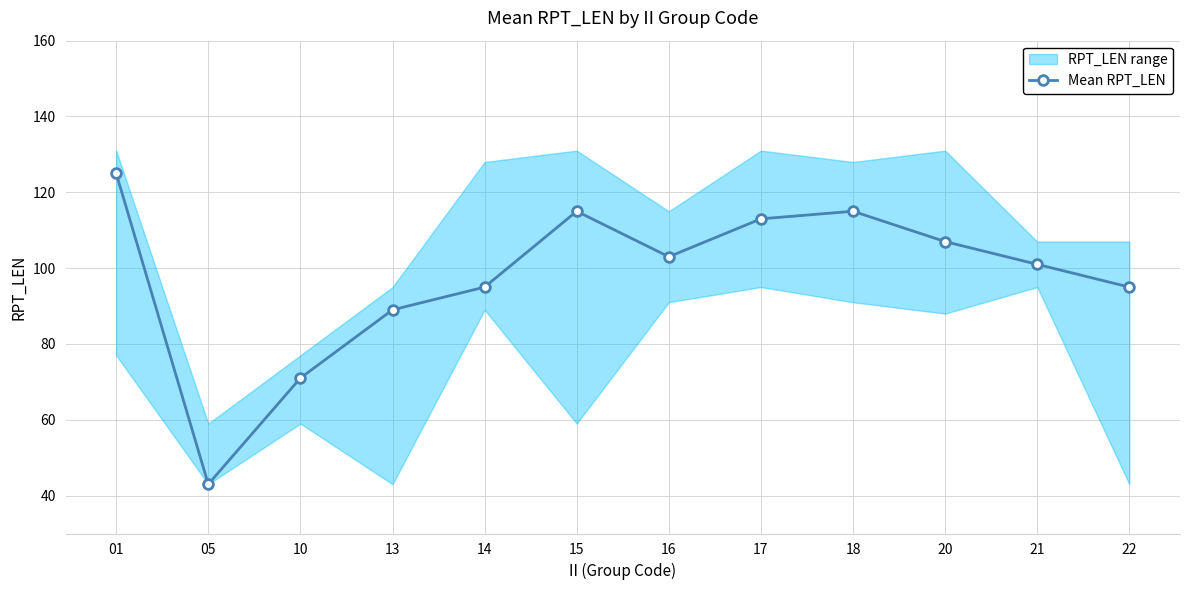

At which category does the data reach its first local peak?

15